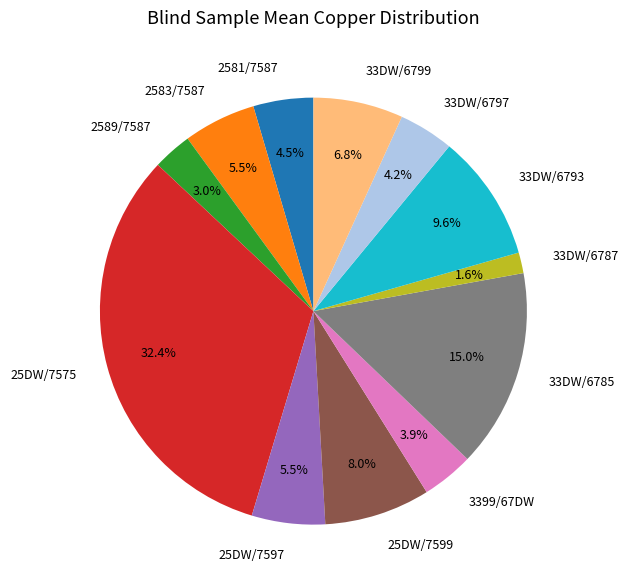

Approximately how many times larger is the value at 25DW/7599 compared to 33DW/6793?

0.8